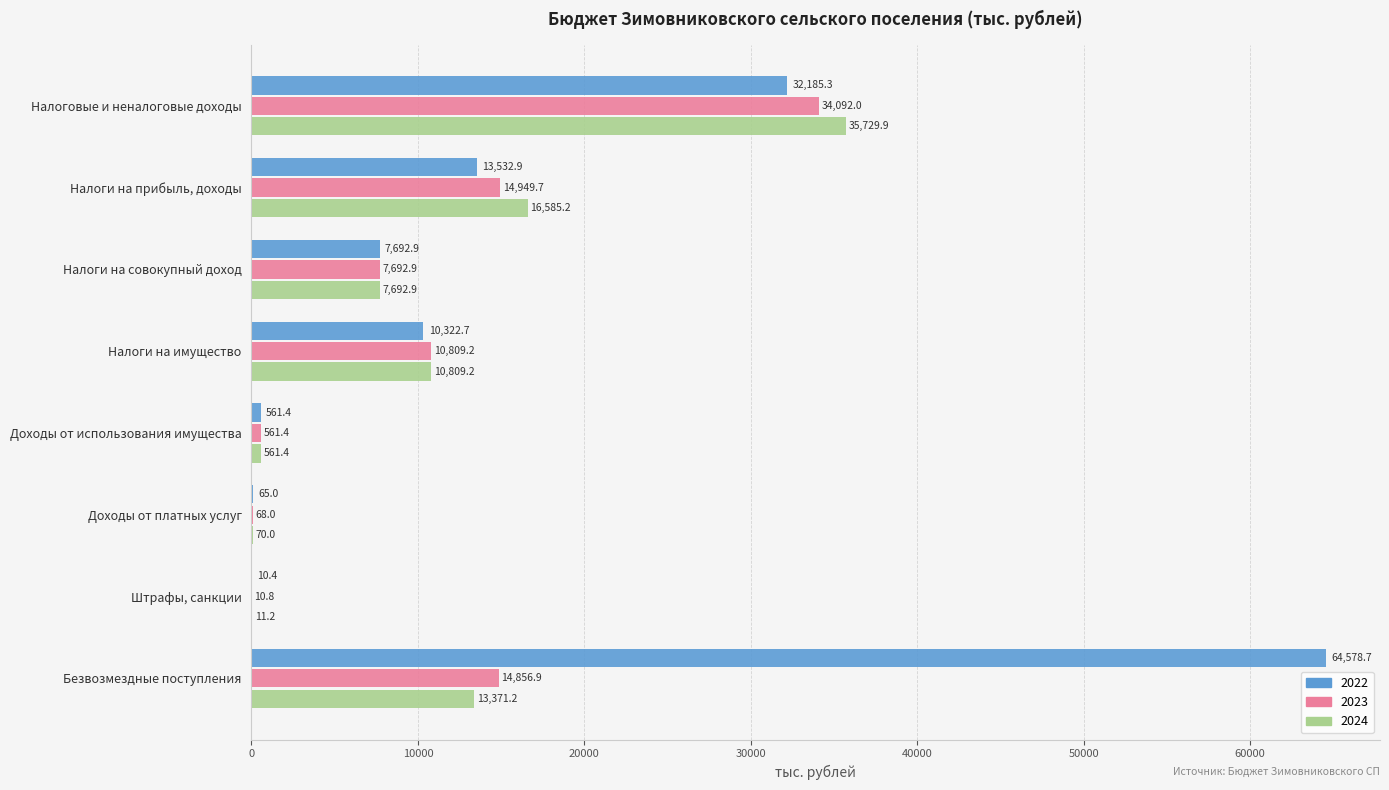

What is the maximum value for 2024?

35729.9